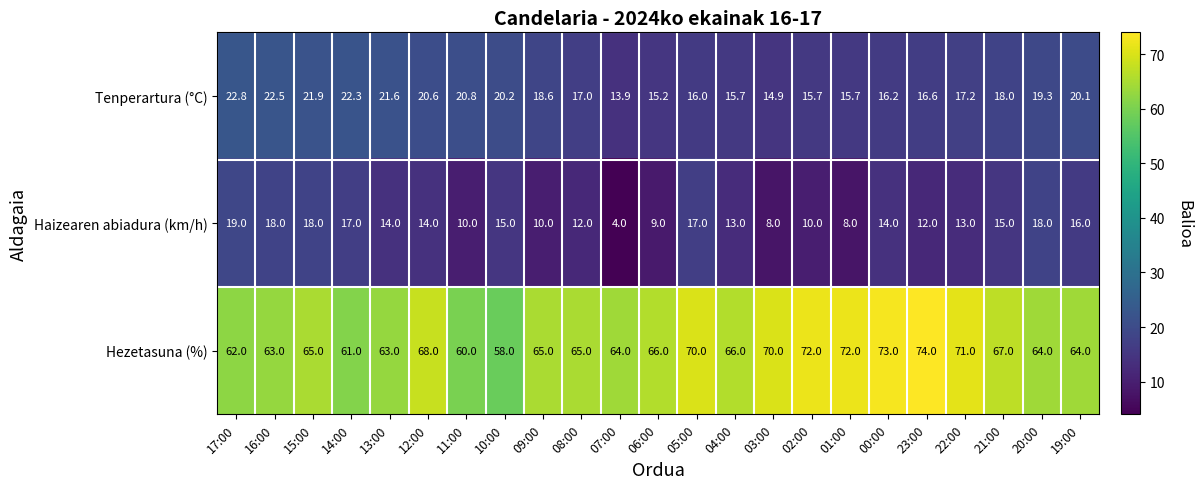

At which label does Tenperartura (°C) reach its minimum?

07:00